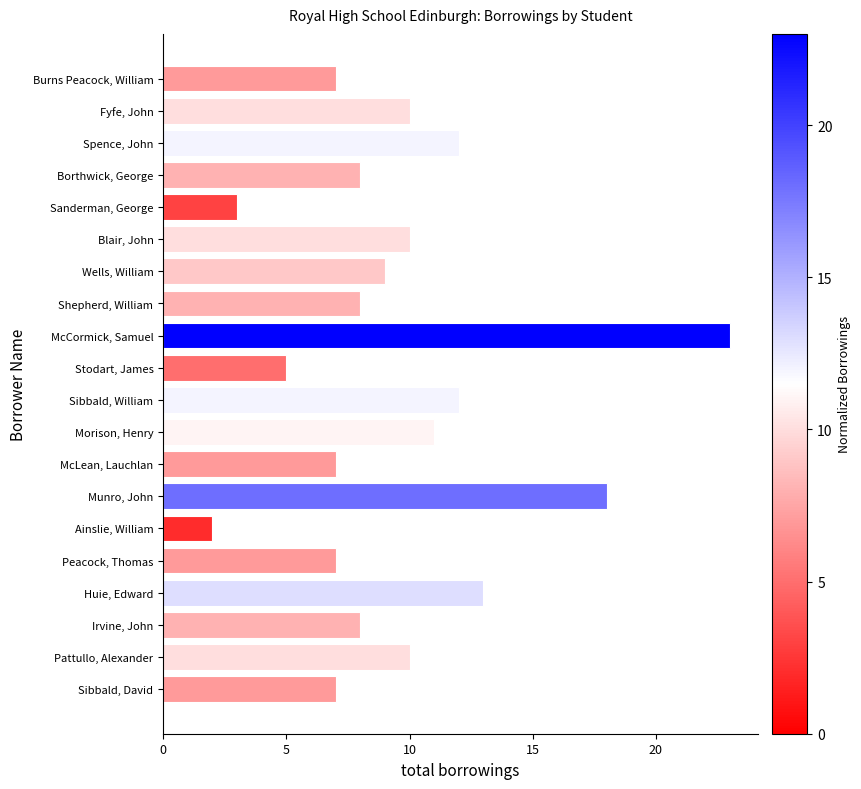

At which category does the chart reach its peak across all series?

McCormick, Samuel